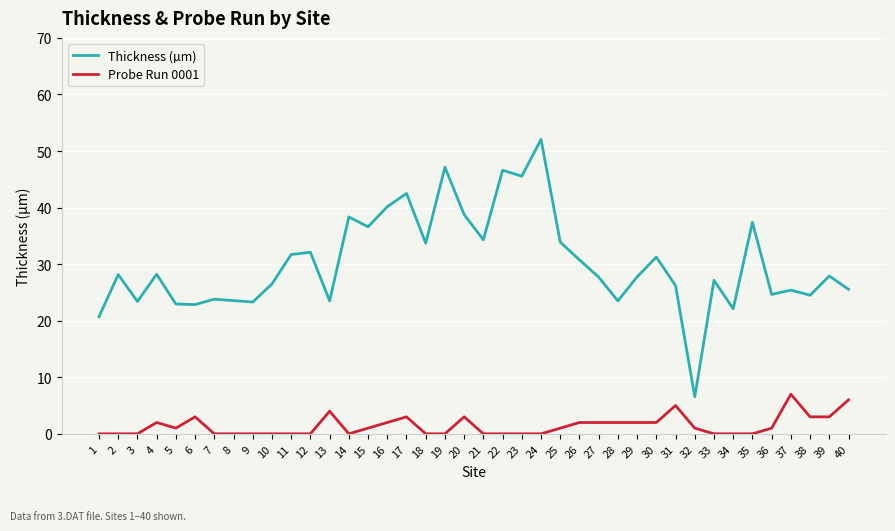

What is the difference between the second highest and second lowest values in the Thickness (µm) series?

26.4